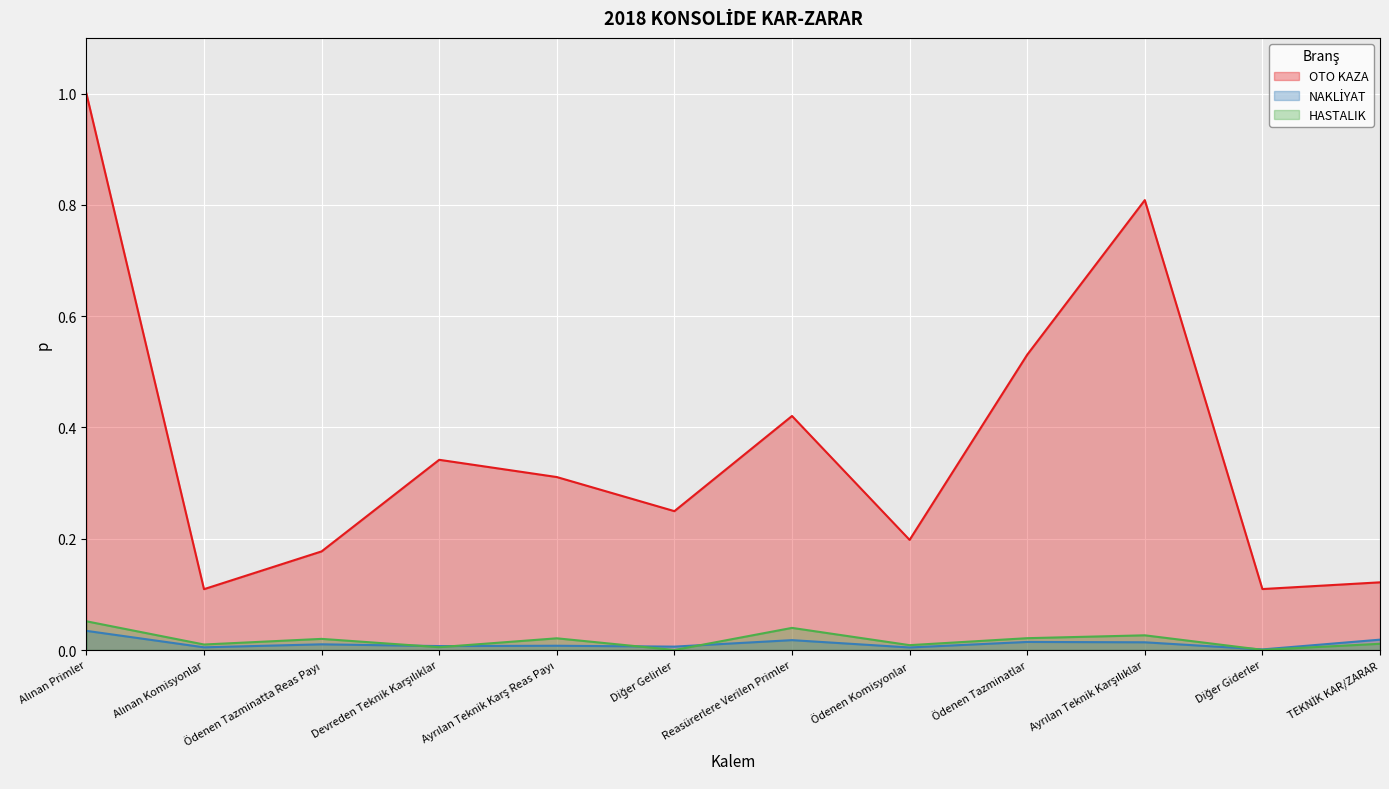

What is the sum of all OTO KAZA values?

4.4